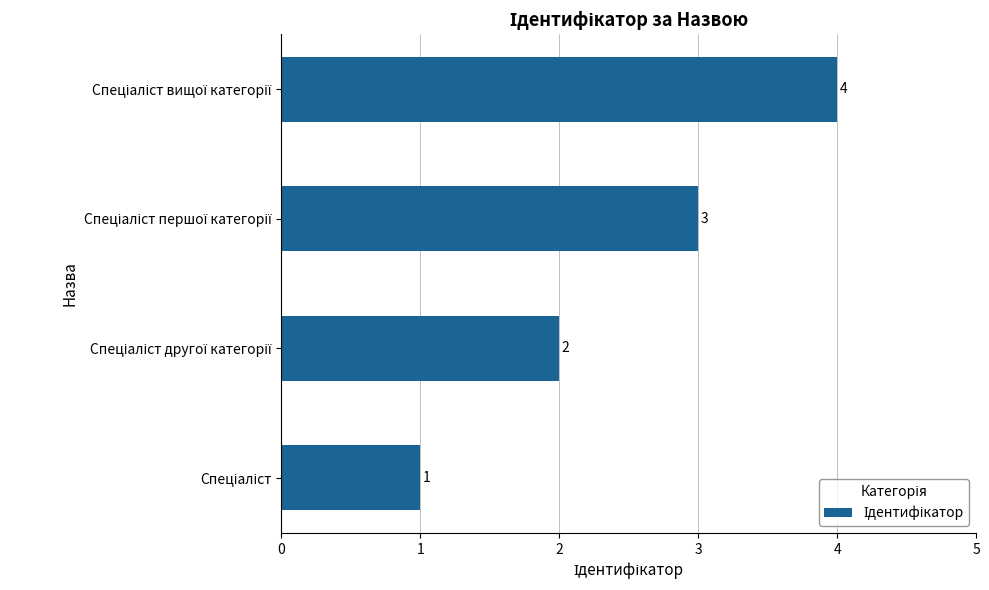

What is the sum of all values?

10